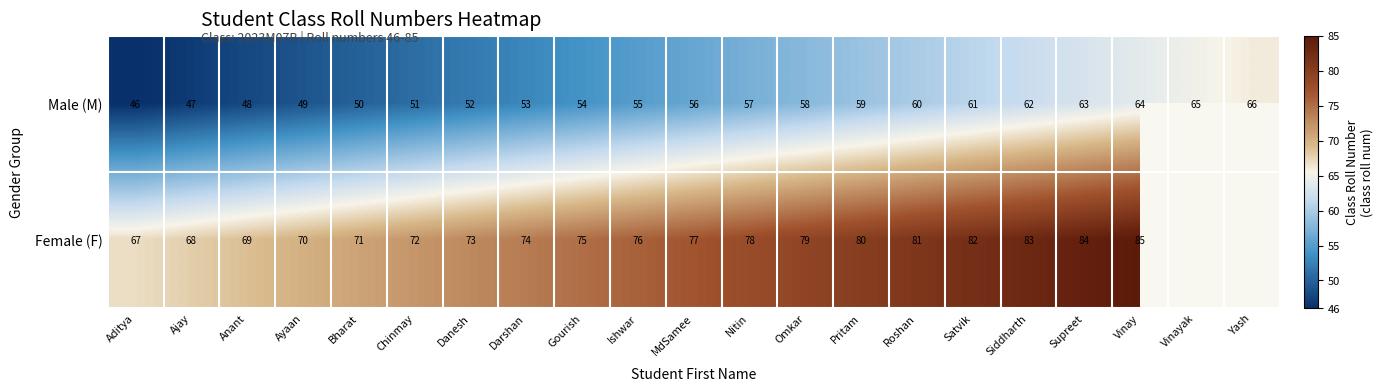

Is the value of Male (M) at Darshan greater than the value of Female (F) at Darshan?

No